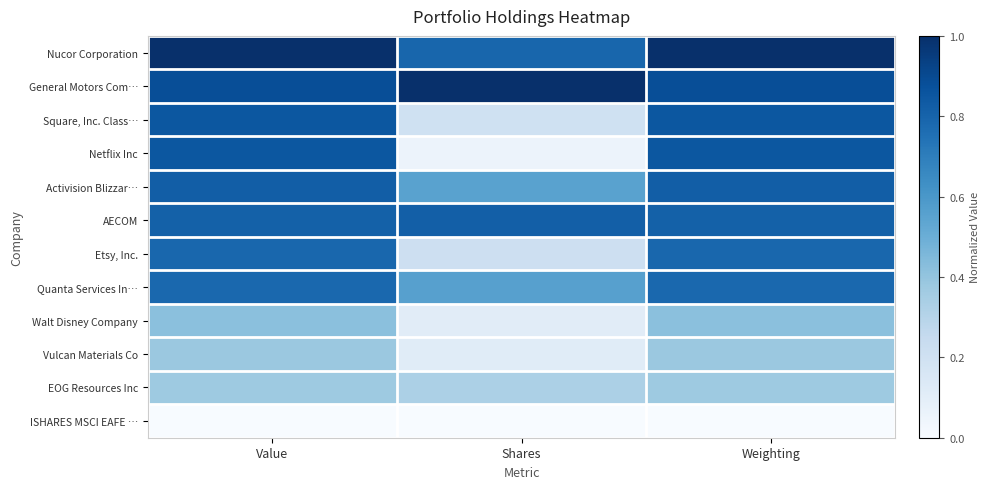

What is the spread (max minus min) of values at Value?

1.0